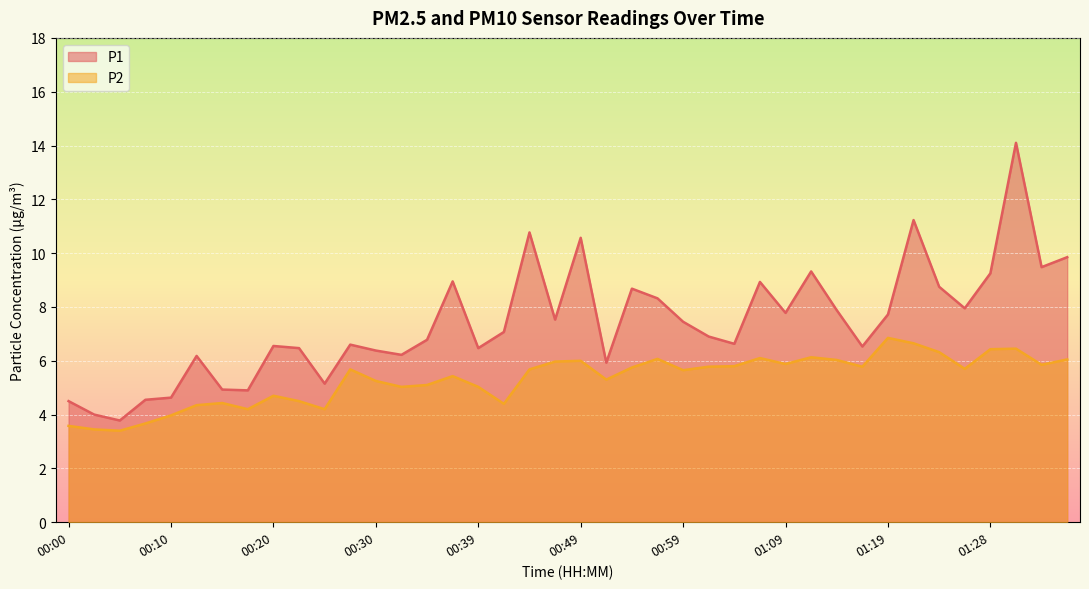

Reading right to left, extract all data points from this chart.

P1: 01:36=9.8	01:33=9.5	01:31=14.1	01:28=9.2	01:26=8.0	01:23=8.8	01:21=11.2	01:19=7.7	01:16=6.5	01:14=7.9	01:11=9.3	01:09=7.8	01:06=8.9	01:04=6.6	01:01=6.9	00:59=7.5	00:57=8.3	00:54=8.7	00:52=5.9	00:49=10.6	00:47=7.5	00:44=10.8	00:42=7.1	00:39=6.5	00:37=8.9	00:35=6.8	00:32=6.2	00:30=6.4	00:27=6.6	00:25=5.2	00:22=6.5	00:20=6.5	00:17=4.9	00:15=4.9	00:13=6.2	00:10=4.6	00:08=4.5	00:05=3.8	00:03=4.0	00:00=4.5
P2: 01:36=6.0	01:33=5.8	01:31=6.5	01:28=6.4	01:26=5.7	01:23=6.3	01:21=6.7	01:19=6.8	01:16=5.8	01:14=6.0	01:11=6.1	01:09=5.9	01:06=6.1	01:04=5.8	01:01=5.8	00:59=5.7	00:57=6.1	00:54=5.8	00:52=5.3	00:49=6.0	00:47=6.0	00:44=5.7	00:42=4.4	00:39=5.0	00:37=5.4	00:35=5.1	00:32=5.0	00:30=5.2	00:27=5.7	00:25=4.2	00:22=4.5	00:20=4.7	00:17=4.2	00:15=4.4	00:13=4.3	00:10=4.0	00:08=3.7	00:05=3.4	00:03=3.5	00:00=3.6